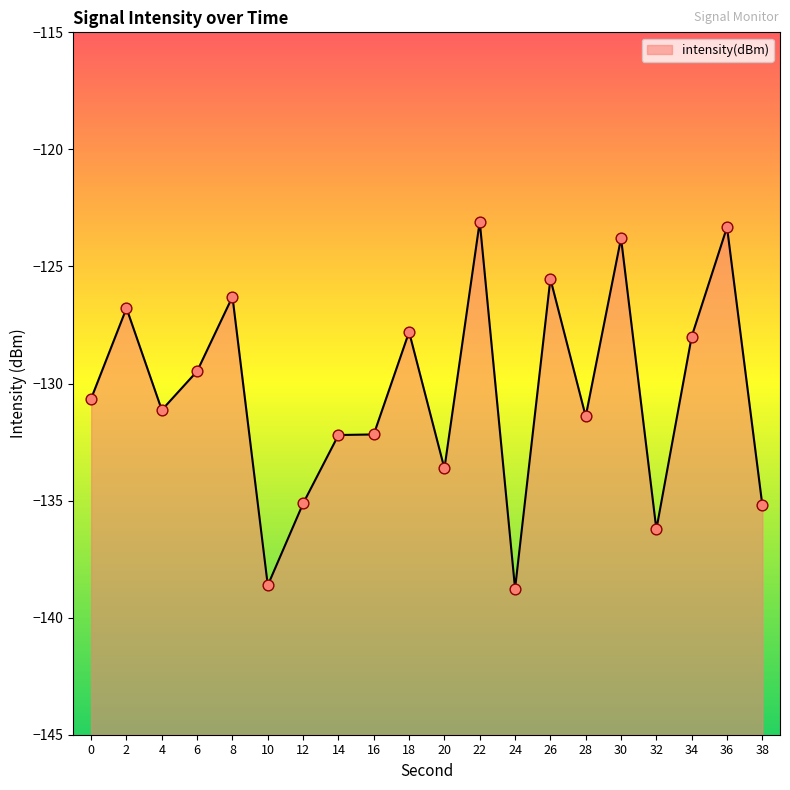

What is the change in value from 16 to 36?

+8.9